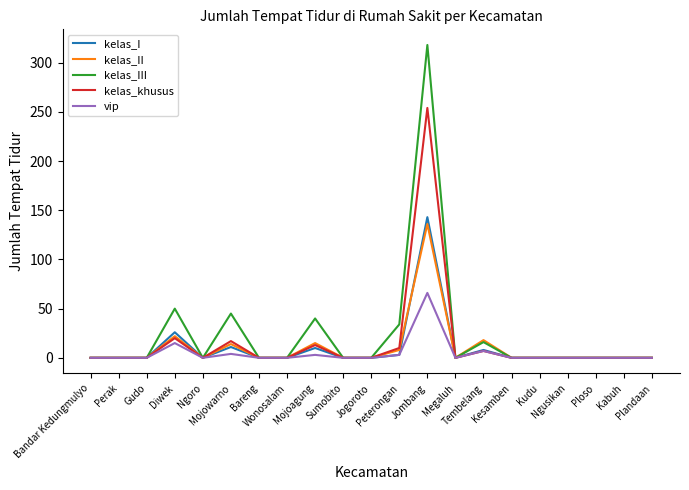

Which series has the widest spread of values?

kelas_III